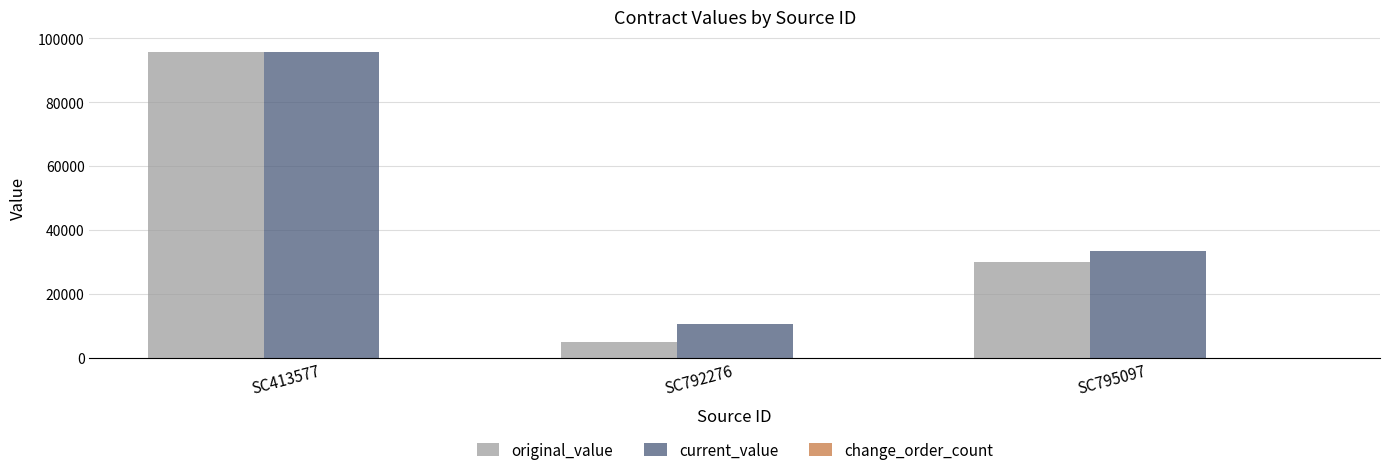

How many groups of bars are there?

3